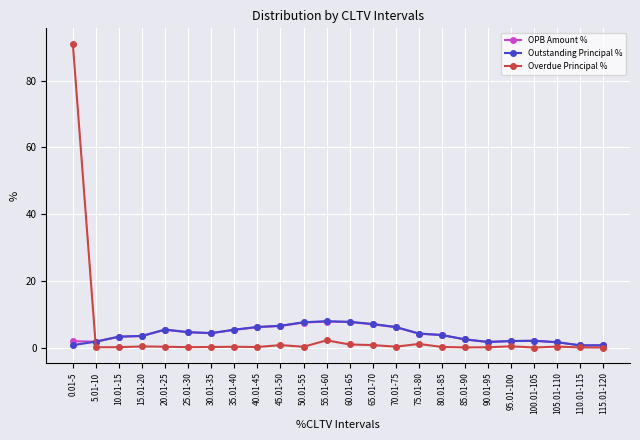

Which series has the widest spread of values?

Overdue Principal %